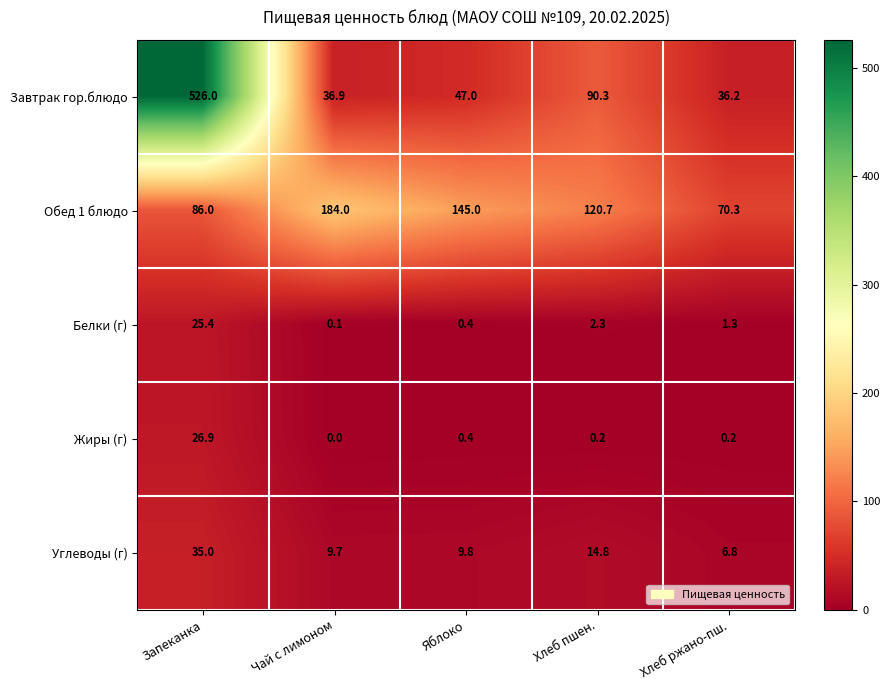

What is the lowest value of the Углеводы (г) series?

6.8